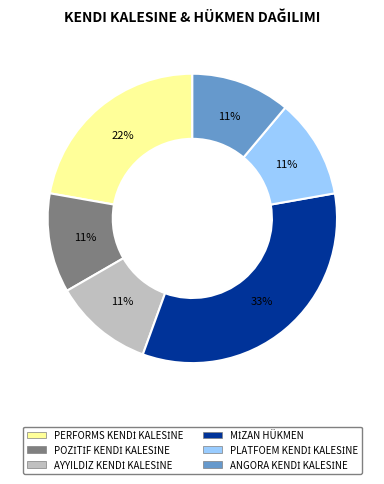

Is there any slice that represents more than half of the pie?

No